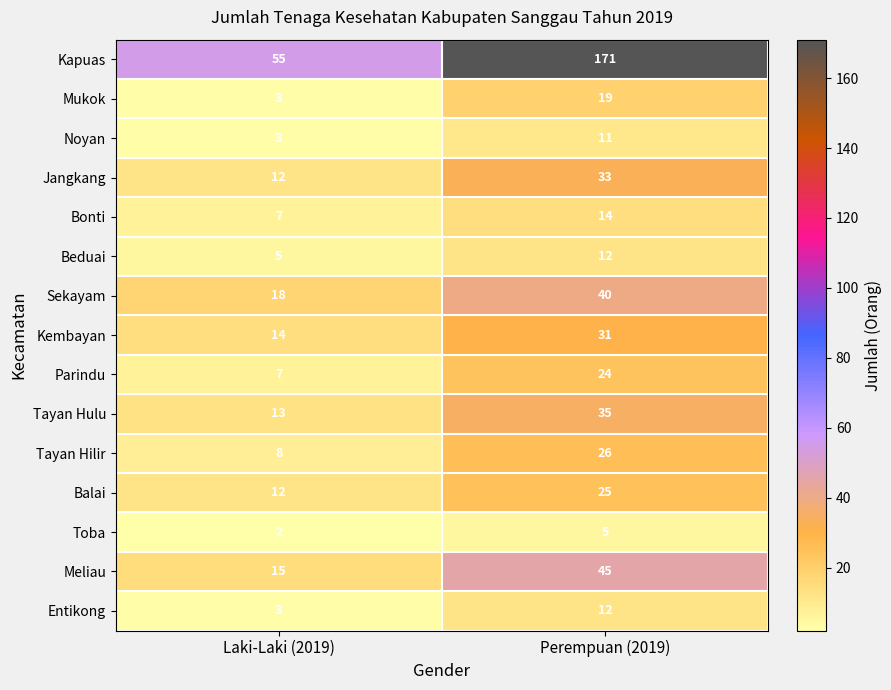

Reading right to left, list all the values displayed in this chart.

Kapuas: Perempuan (2019)=171	Laki-Laki (2019)=55
Mukok: Perempuan (2019)=19	Laki-Laki (2019)=3
Noyan: Perempuan (2019)=11	Laki-Laki (2019)=3
Jangkang: Perempuan (2019)=33	Laki-Laki (2019)=12
Bonti: Perempuan (2019)=14	Laki-Laki (2019)=7
Beduai: Perempuan (2019)=12	Laki-Laki (2019)=5
Sekayam: Perempuan (2019)=40	Laki-Laki (2019)=18
Kembayan: Perempuan (2019)=31	Laki-Laki (2019)=14
Parindu: Perempuan (2019)=24	Laki-Laki (2019)=7
Tayan Hulu: Perempuan (2019)=35	Laki-Laki (2019)=13
Tayan Hilir: Perempuan (2019)=26	Laki-Laki (2019)=8
Balai: Perempuan (2019)=25	Laki-Laki (2019)=12
Toba: Perempuan (2019)=5	Laki-Laki (2019)=2
Meliau: Perempuan (2019)=45	Laki-Laki (2019)=15
Entikong: Perempuan (2019)=12	Laki-Laki (2019)=3